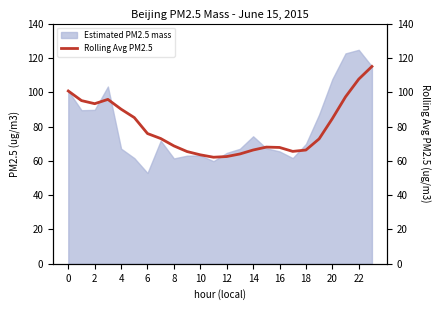

The value of Estimated PM2.5 mass at 8 is 79.9. True or false?

False